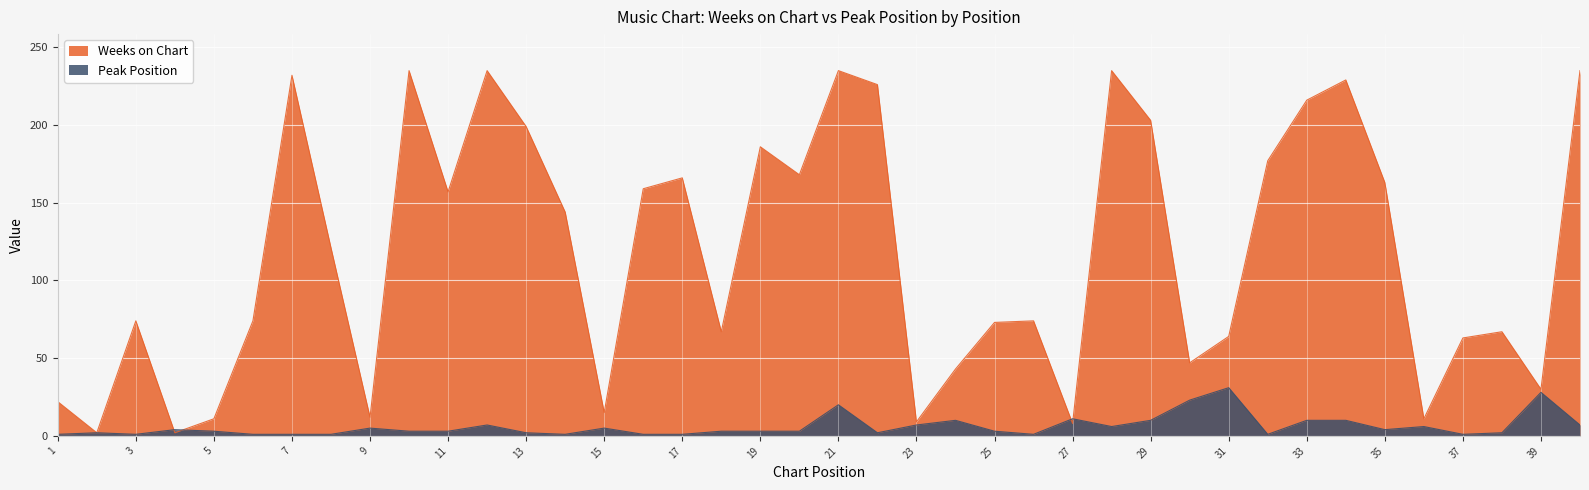

How many lines are shown in the chart?

2